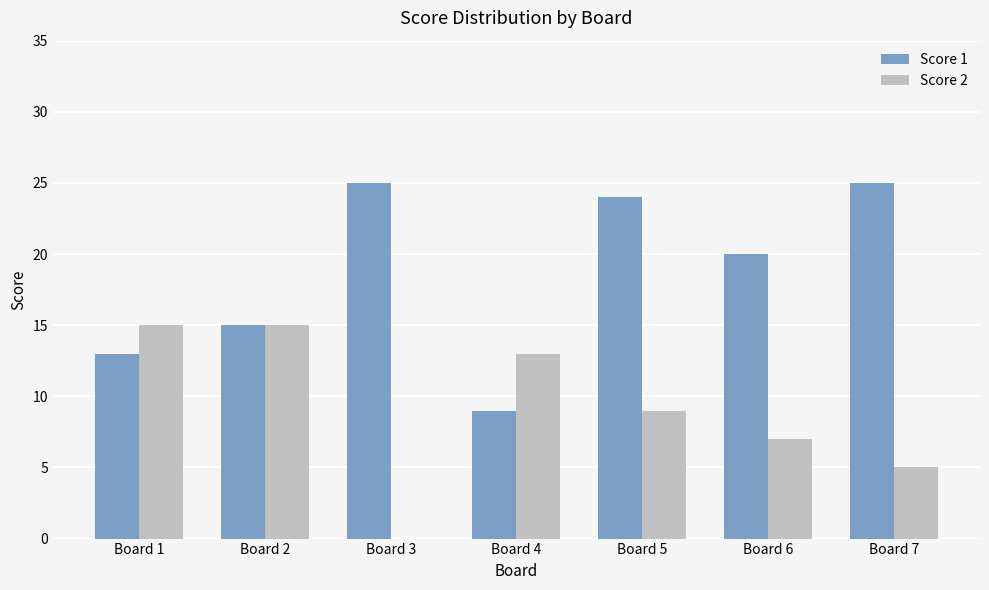

What is the sum of all Score 1 values?

131